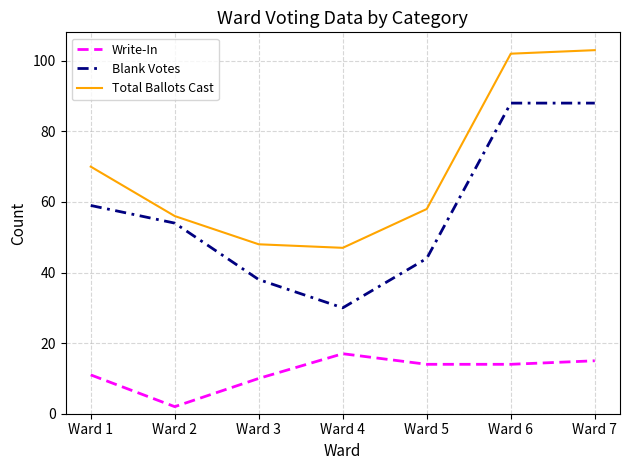

Rank the series by their maximum value, from highest to lowest.

Total Ballots Cast, Blank Votes, Write-In